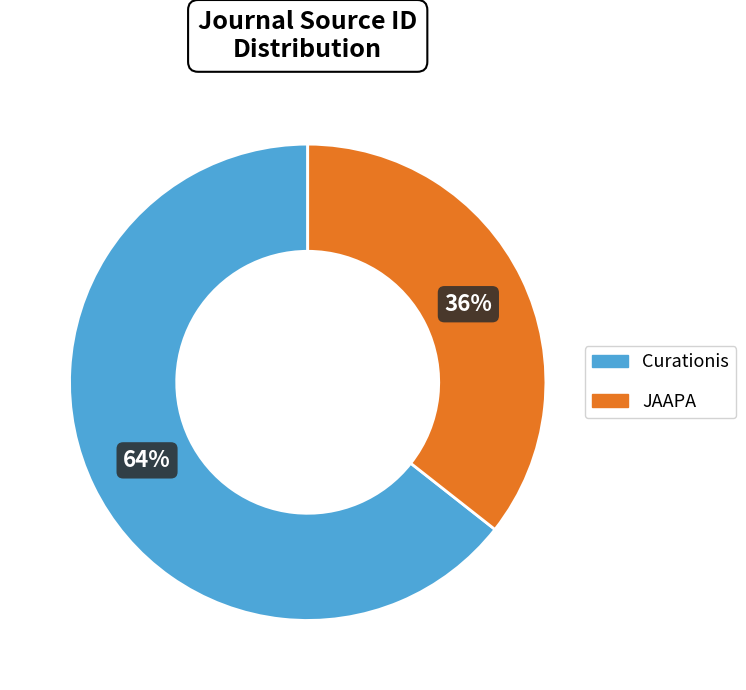

Is the sum of Curationis and JAAPA greater than half?

Yes